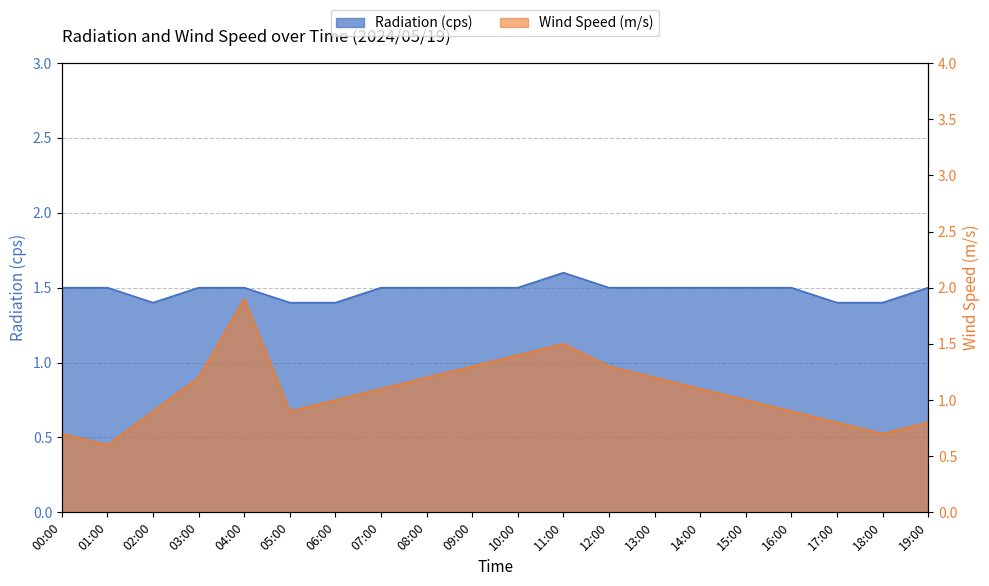

How many values in the Wind Speed (m/s) series exceed 1?

10